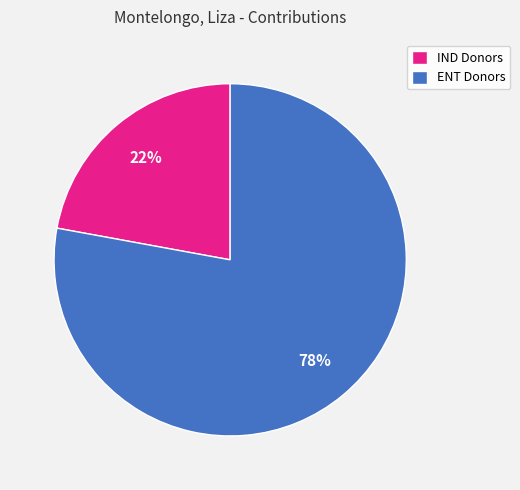

Which category accounts for the majority?

ENT Donors